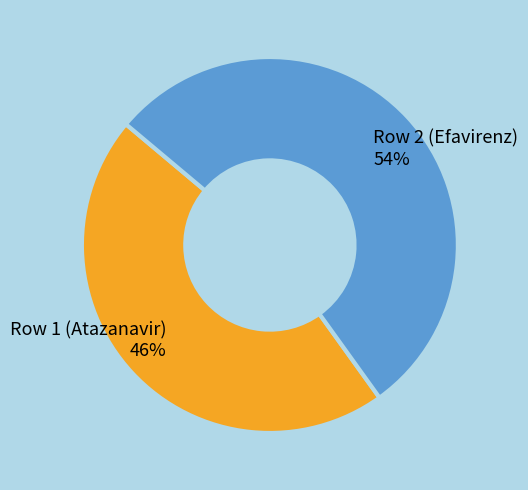

Is Row 2 (Efavirenz) the majority of the pie?

Yes